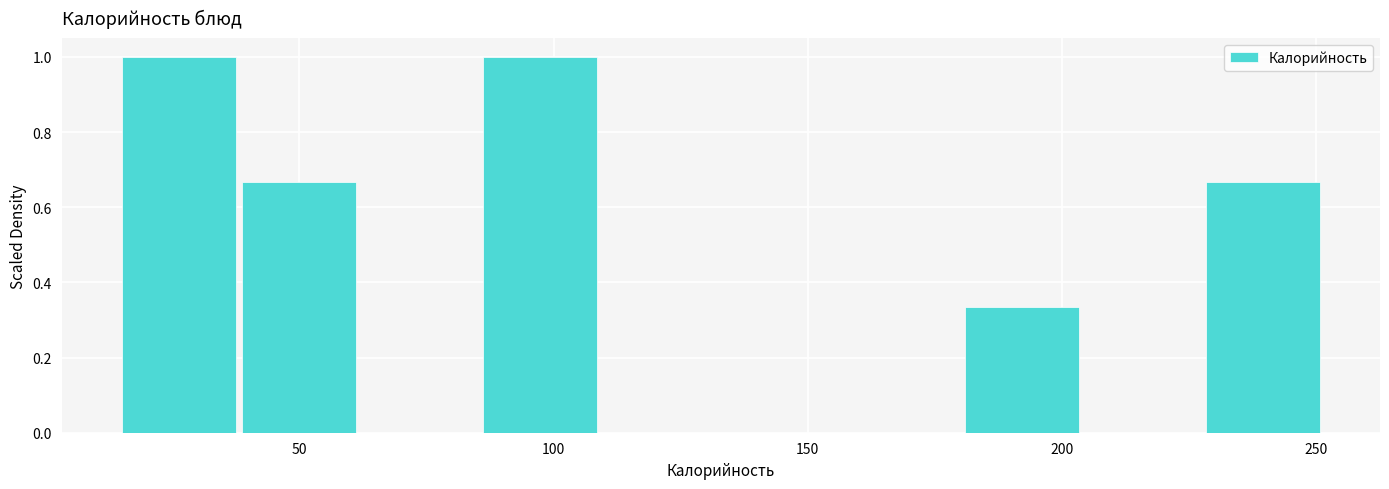

Reading left to right, transcribe this chart: for each bar, give the range it covers on the x-axis and its height. Neither the bar edges nor the heights are printed on the chart, so give them approximately, as read against the axes.

15 to 40: 1.00
40 to 60: 0.66
60 to 85: 0
85 to 110: 1.00
110 to 135: 0
135 to 155: 0
155 to 180: 0
180 to 205: 0.34
205 to 230: 0
230 to 250: 0.66